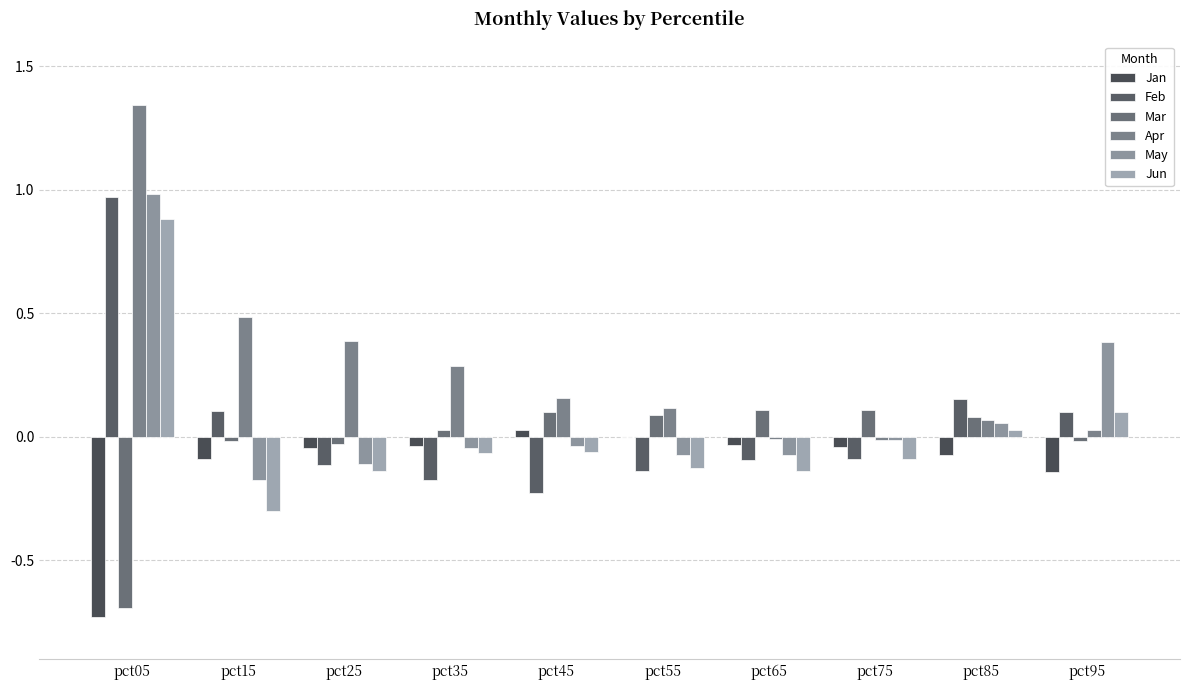

Rank the categories by Mar value from highest to lowest.

pct65, pct75, pct45, pct55, pct85, pct35, pct95, pct15, pct25, pct05